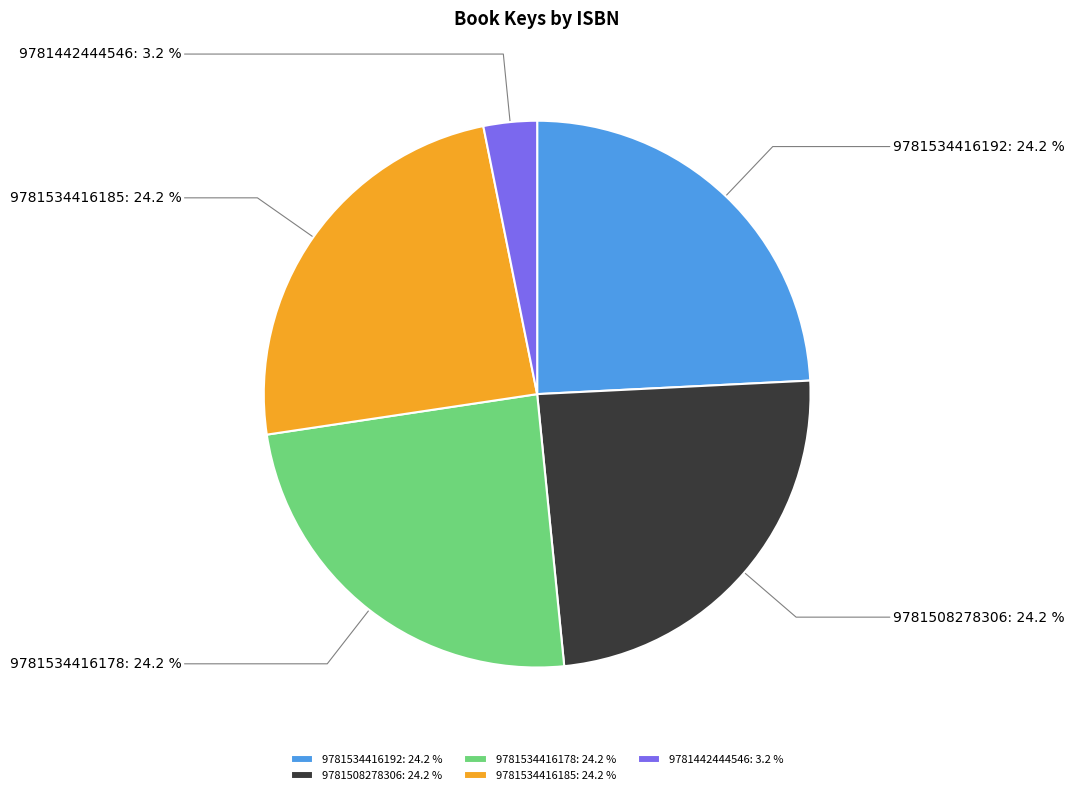

Rank the categories by value from lowest to highest.

9781442444546, 9781534416192, 9781508278306, 9781534416178, 9781534416185